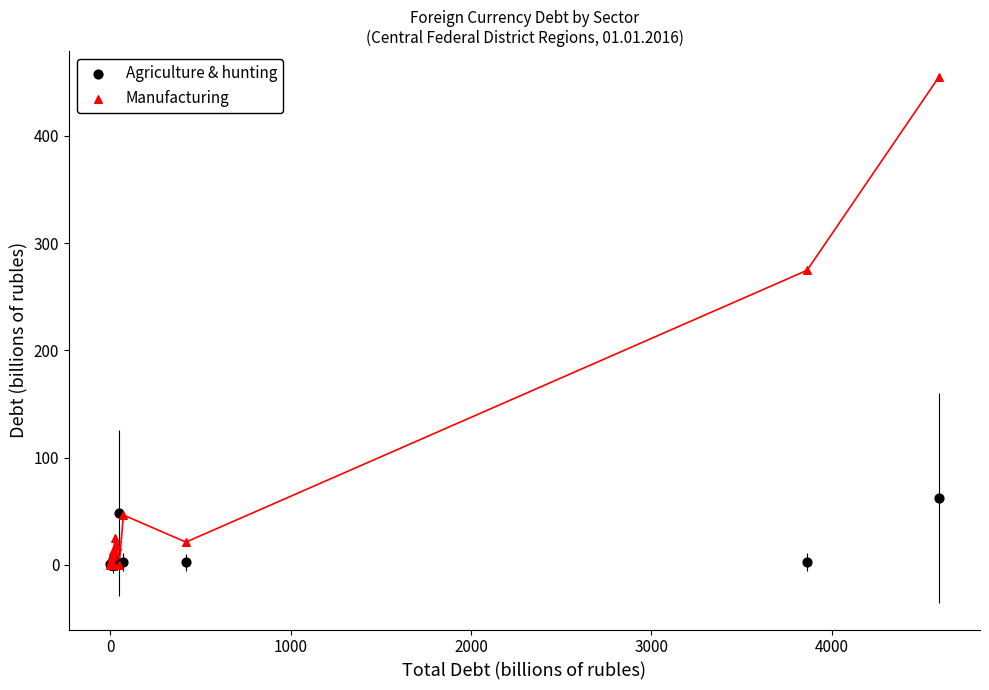

Which series reaches the maximum Y coordinate?

Manufacturing